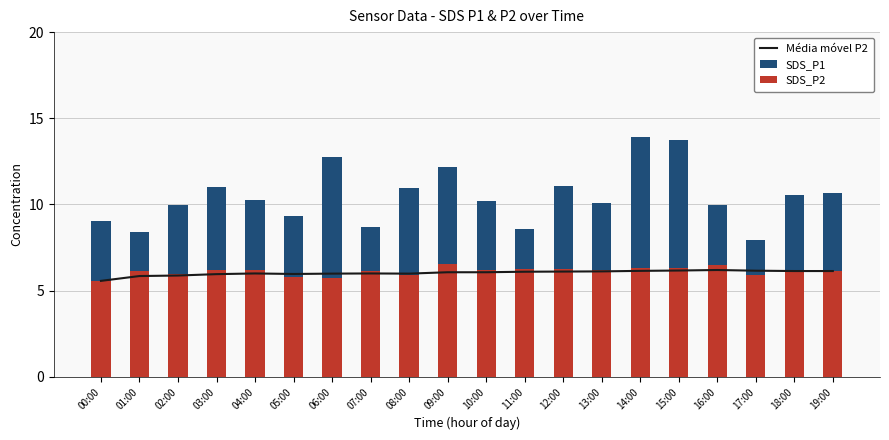

The SDS_P2 series shows 5.6 at 00:00. True or false?

True